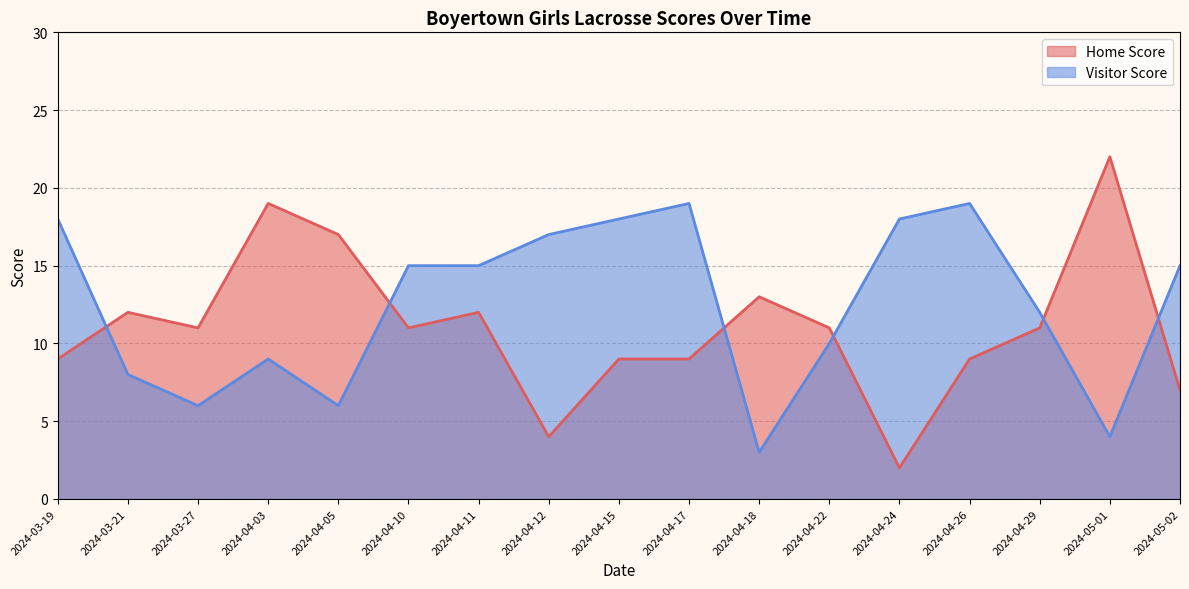

What is the label of the 2nd point from the left?

2024-03-21